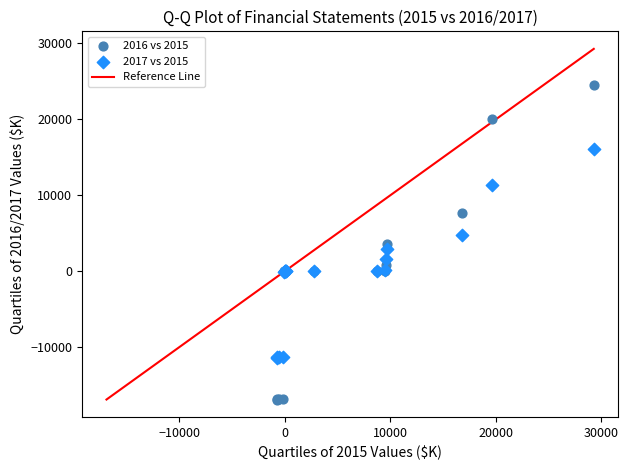

Which series has the largest Y range (max minus min)?

2016 vs 2015